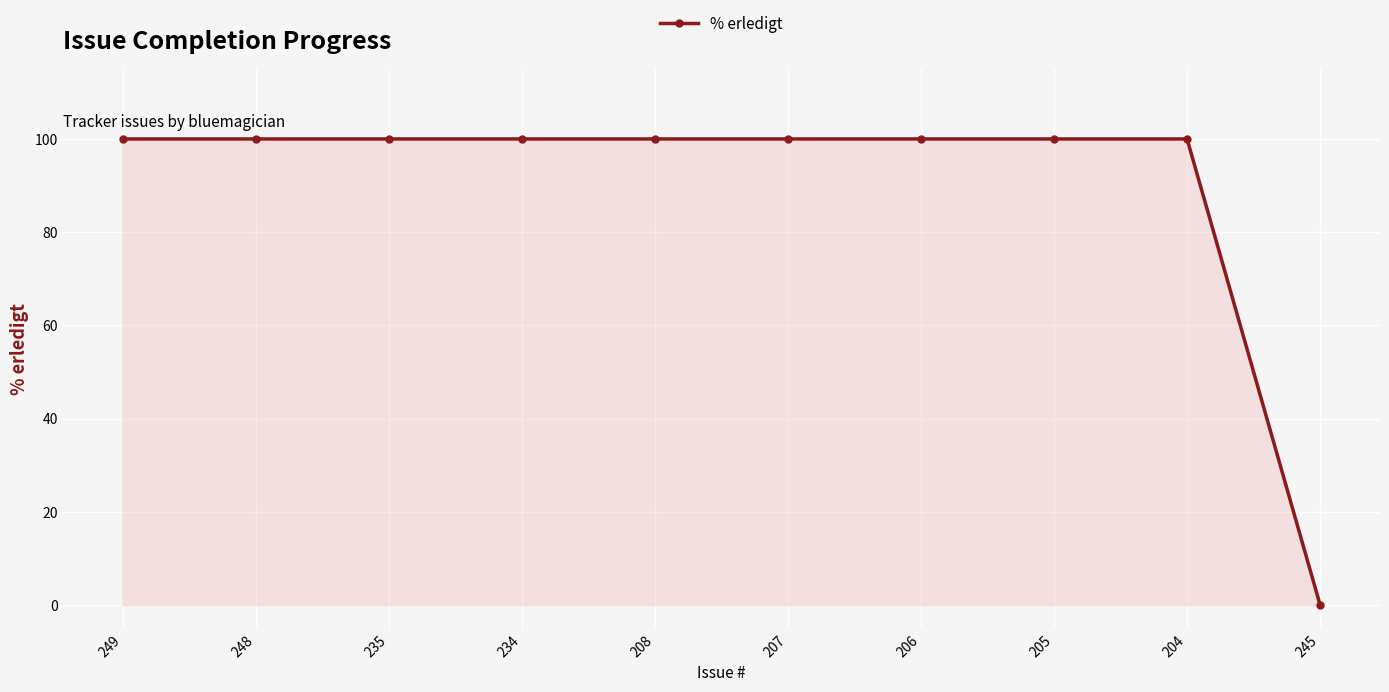

What is the sum of all values?

900